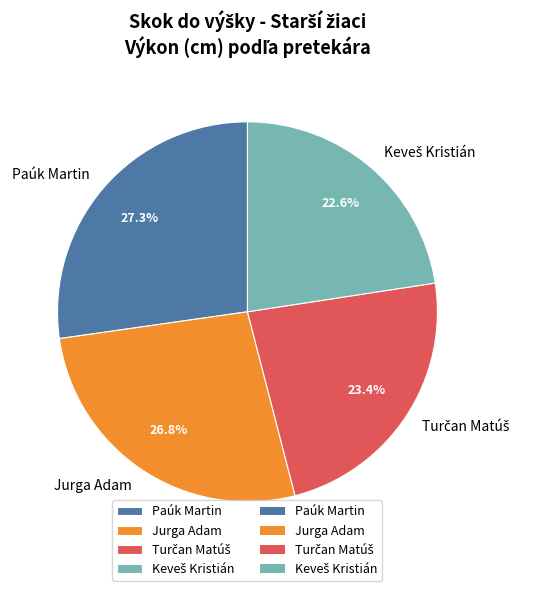

Is Paúk Martin the majority of the pie?

No